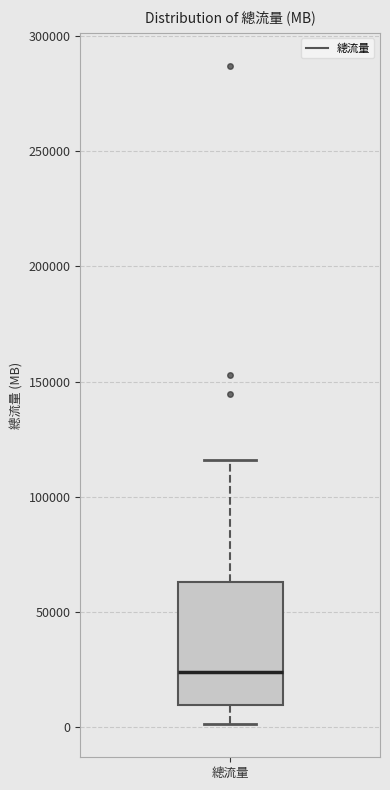

Where does the upper whisker of the box for 總流量 end on the y-axis? The values are not printed on the chart, so give them approximately, as read against the axis.

115000